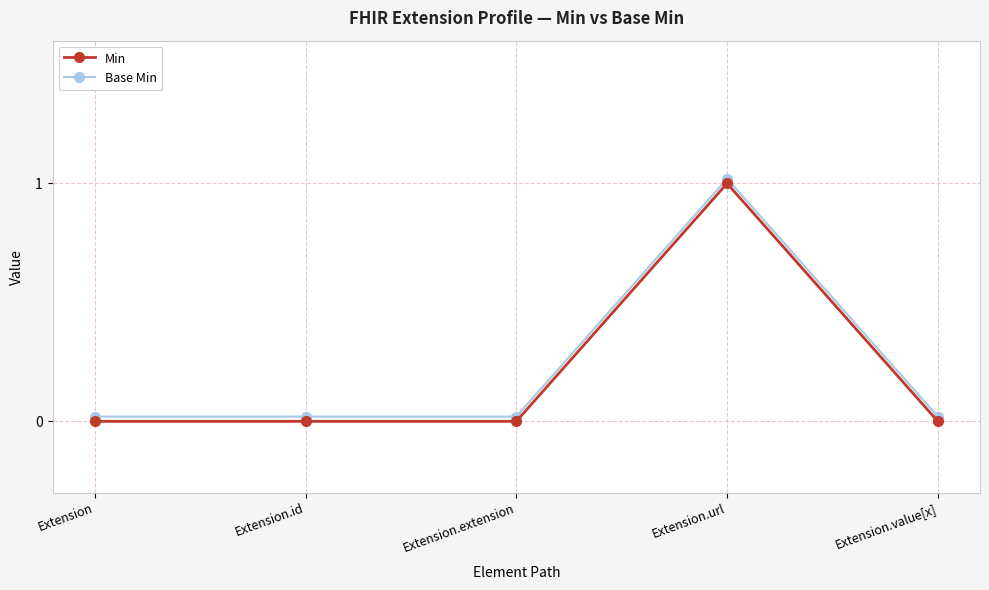

At which category is the sum across all series the highest?

Extension.url